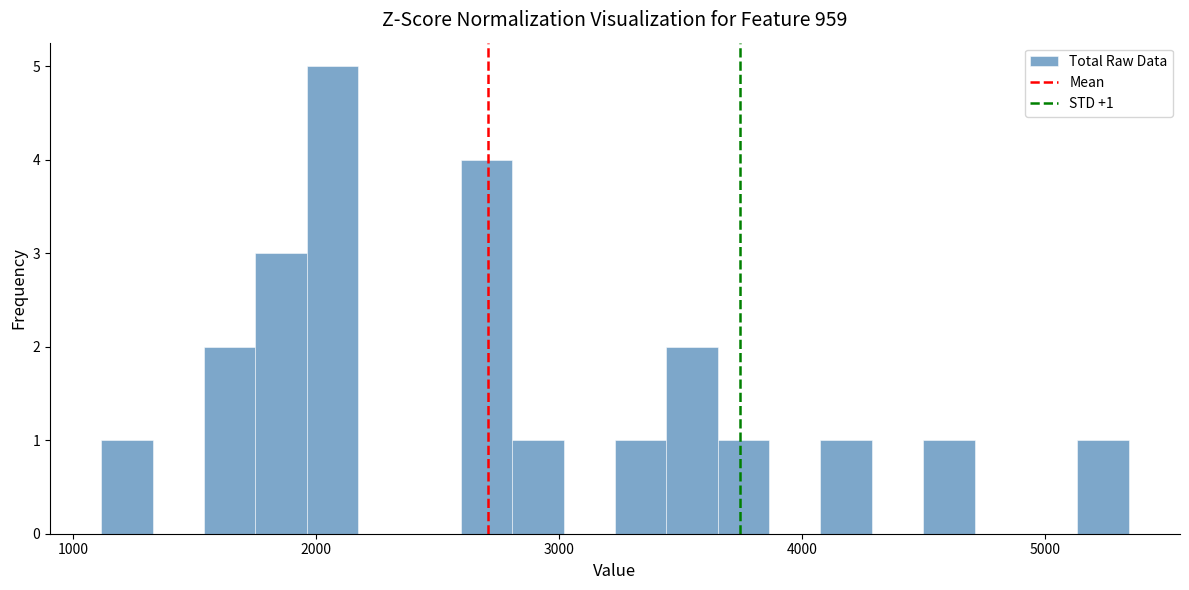

Around what value on the x-axis is the tallest bar? Give the approximate position of its centre, as read against the axis.

2100